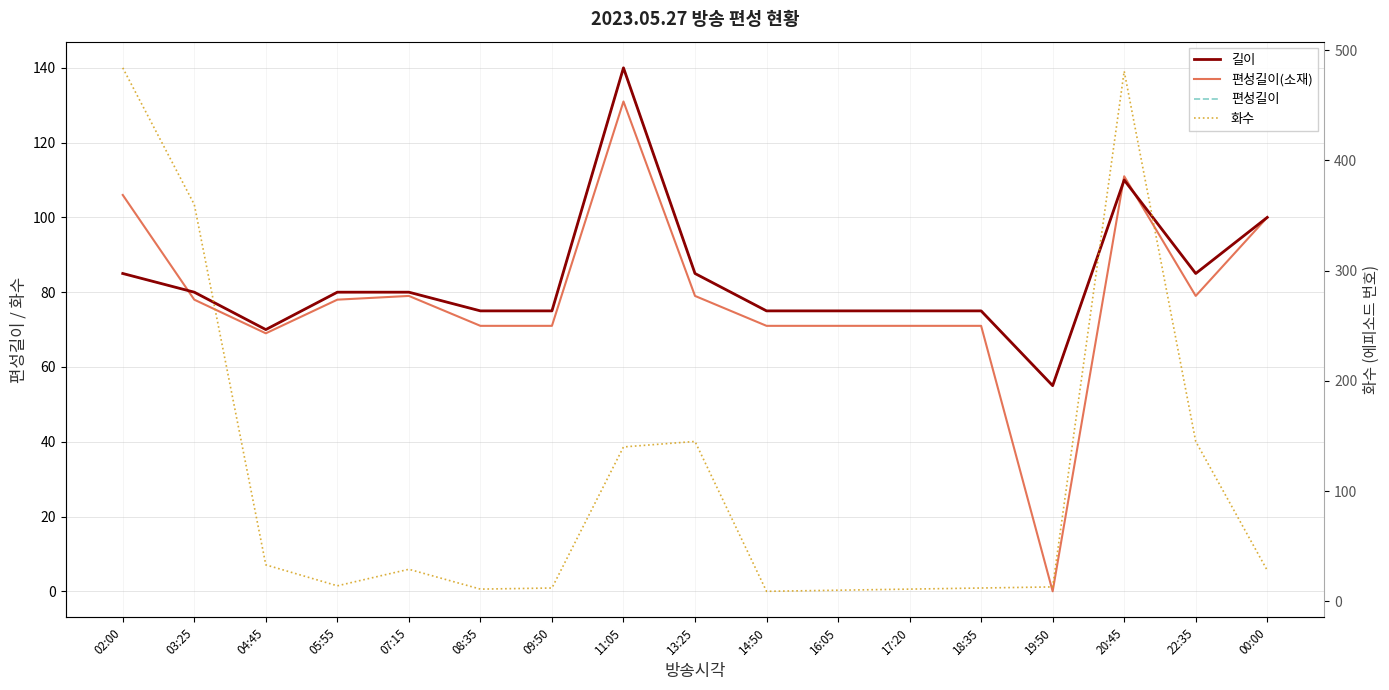

Rank the categories by 편성길이(소재) value from highest to lowest.

11:05, 20:45, 02:00, 00:00, 07:15, 13:25, 22:35, 03:25, 05:55, 08:35, 09:50, 14:50, 16:05, 17:20, 18:35, 04:45, 19:50